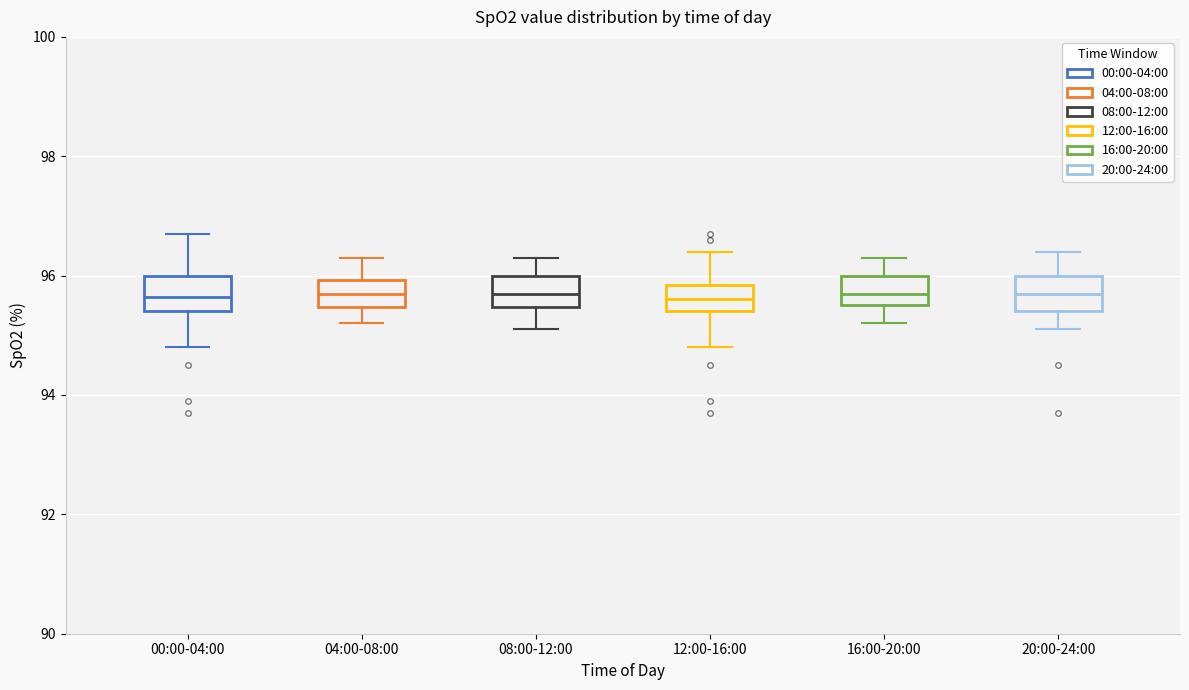

Where does the median line of the box for 12:00-16:00 sit on the y-axis? The values are not printed on the chart, so give them approximately, as read against the axis.

95.6